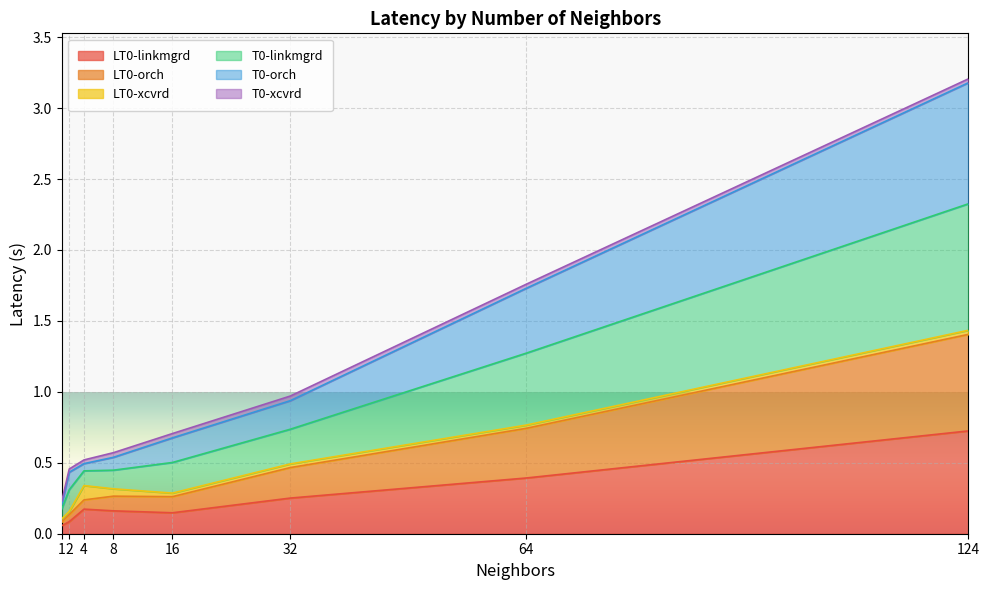

Which label corresponds to the largest value in the chart?

124